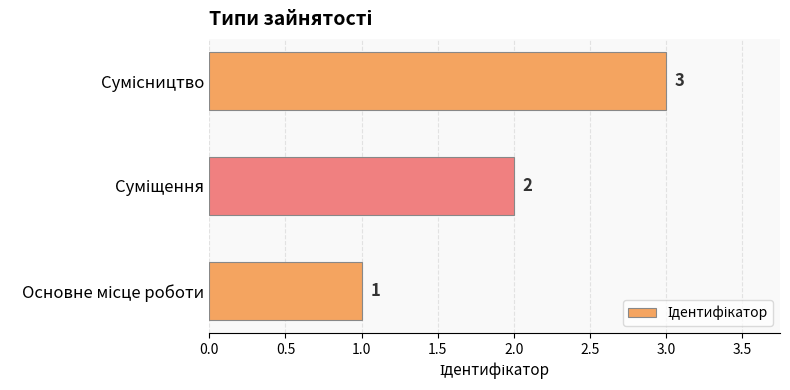

How many values are between 1 and 3?

3